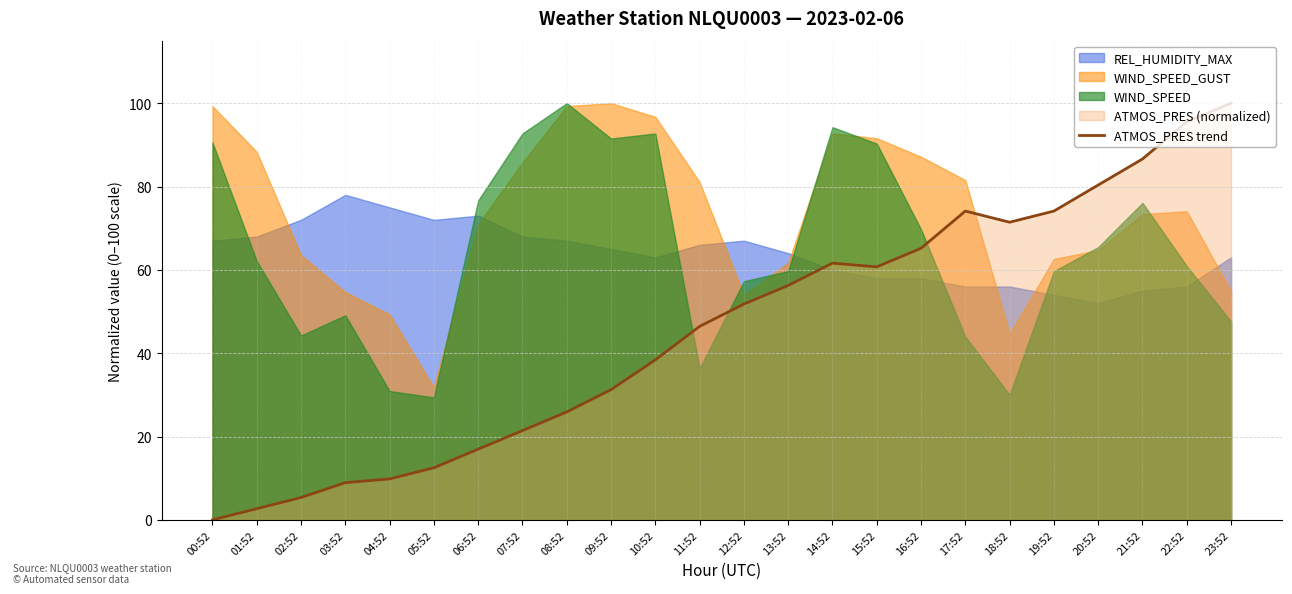

What is the label of the 4th point from the left?

03:52